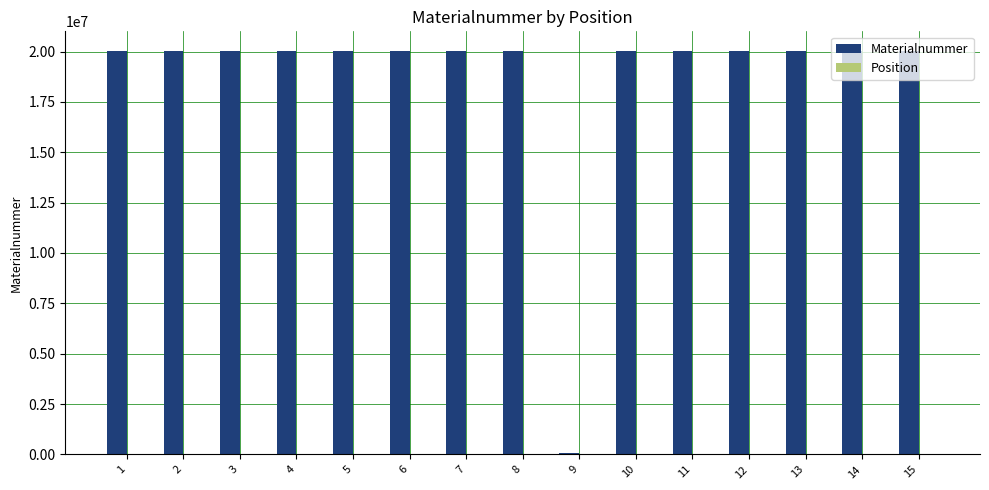

Which series changed the most between 9 and 10?

Materialnummer